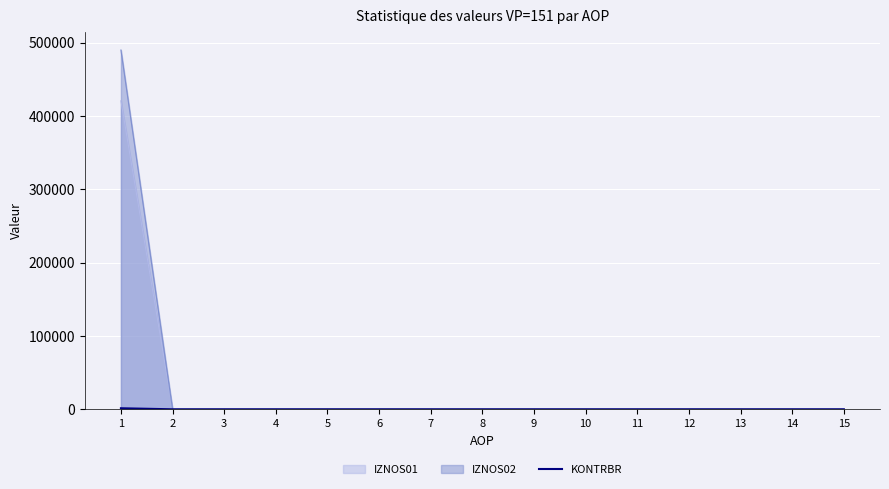

How many categories are shown in the chart?

15